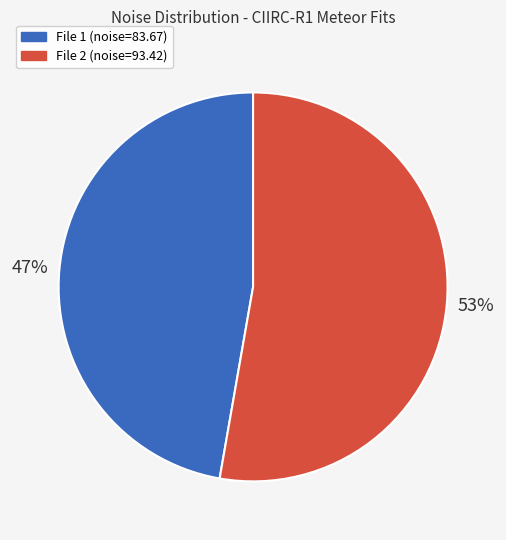

How many segments does this pie chart have?

2